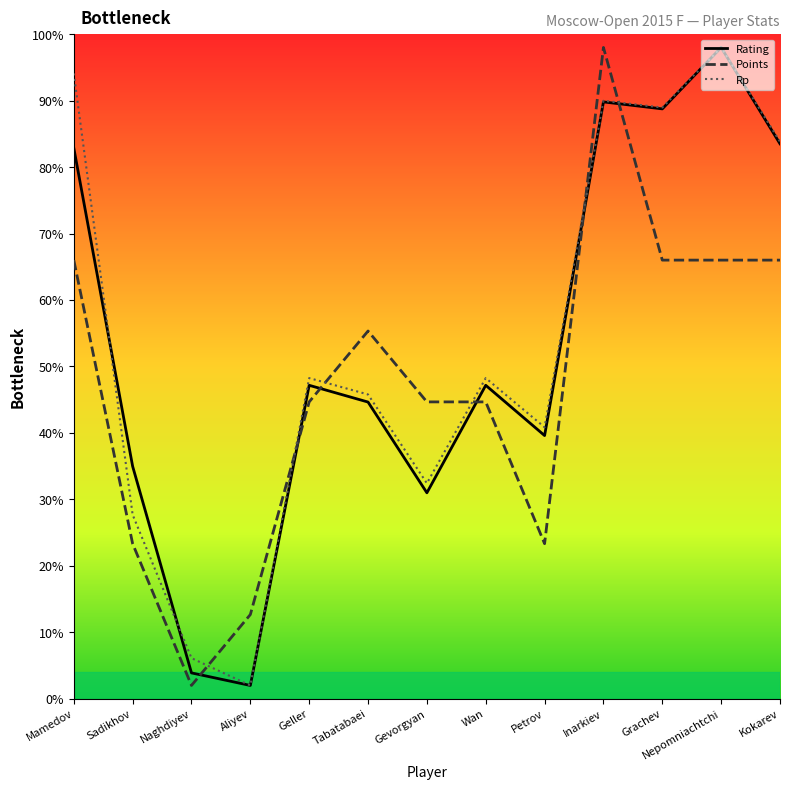

What value does the Rp series have at Naghdiyev?

6.1